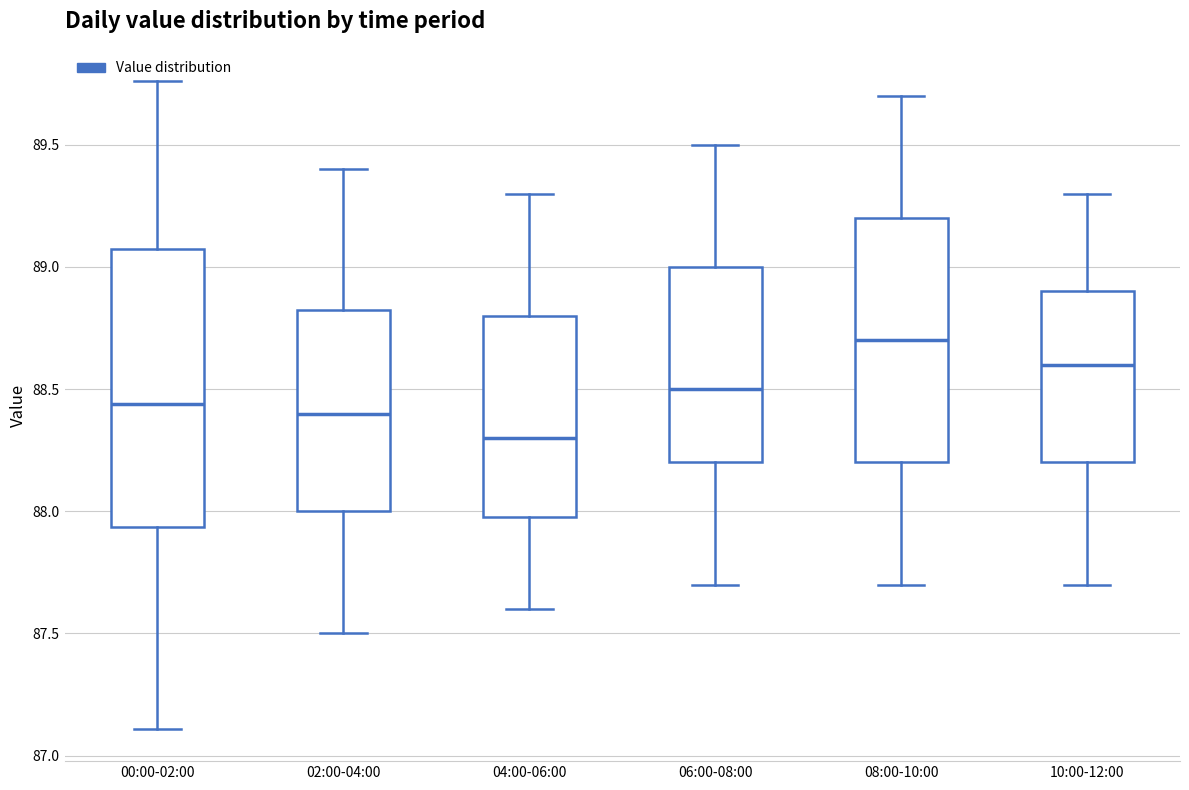

Where is the lower edge of the box for 00:00-02:00 on the y-axis? The values are not printed on the chart, so give them approximately, as read against the axis.

87.95